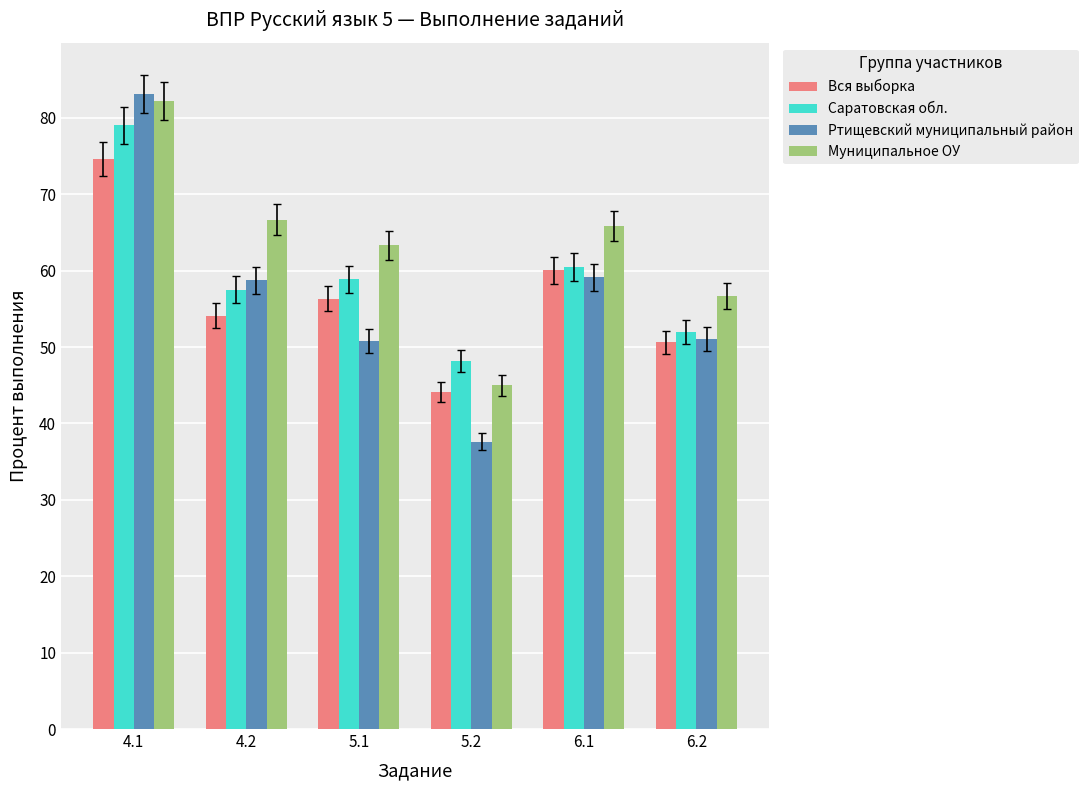

What is the sum of all Саратовская обл. values?

356.1